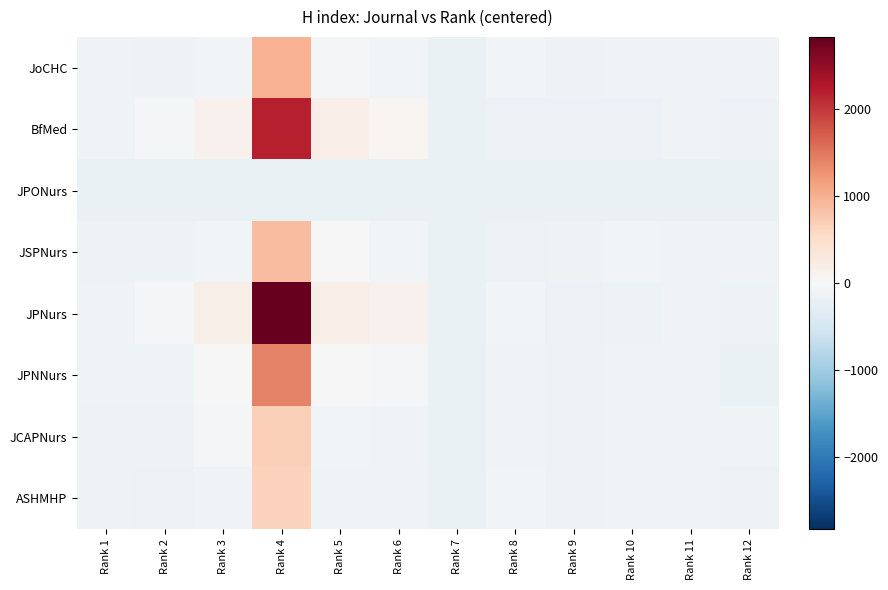

Which series changed the most between Rank 5 and Rank 11?

JPNurs